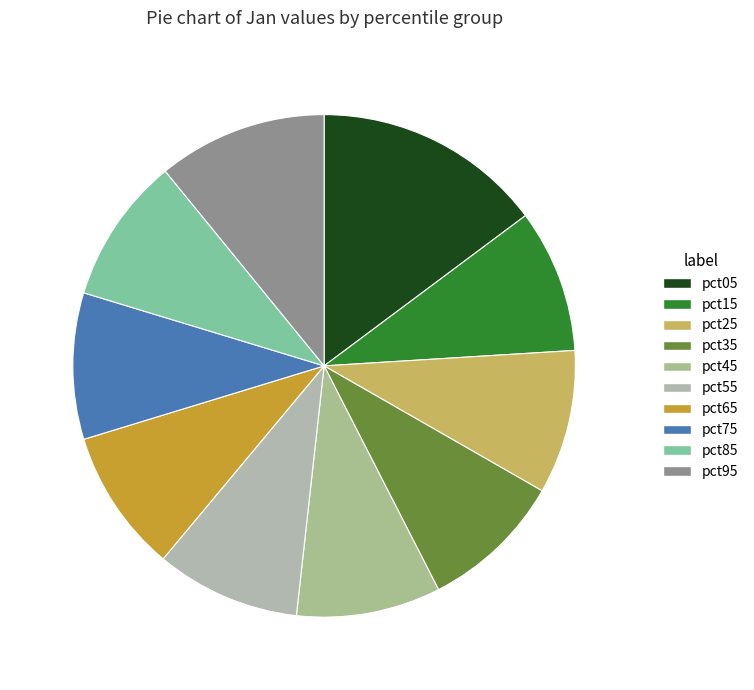

Is it true that pct25 is 1% of the pie?

False